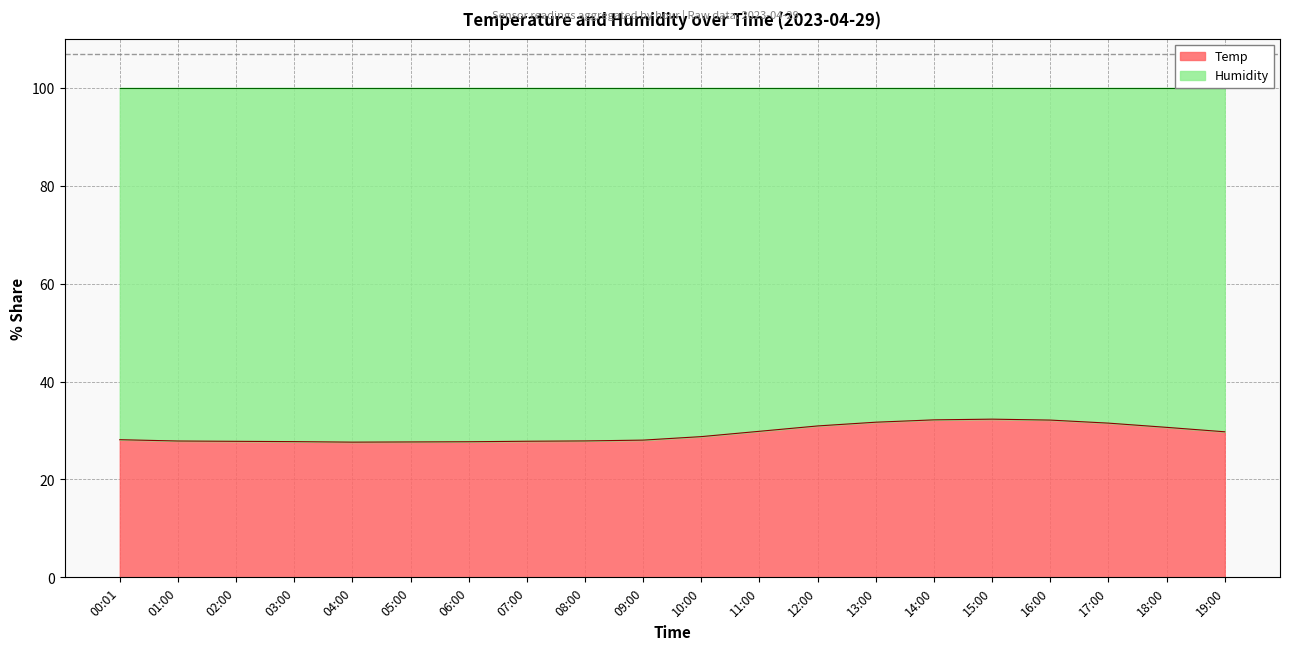

Which category has the highest value across all series?

15:00